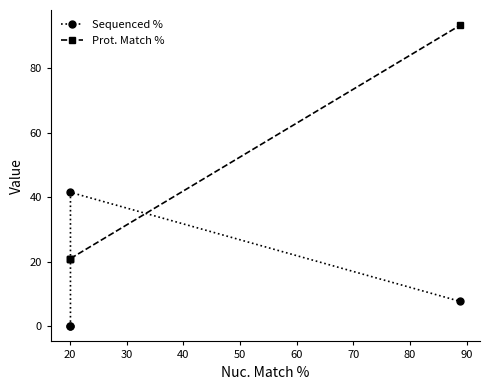

Which series has the widest spread of values?

Prot. Match %